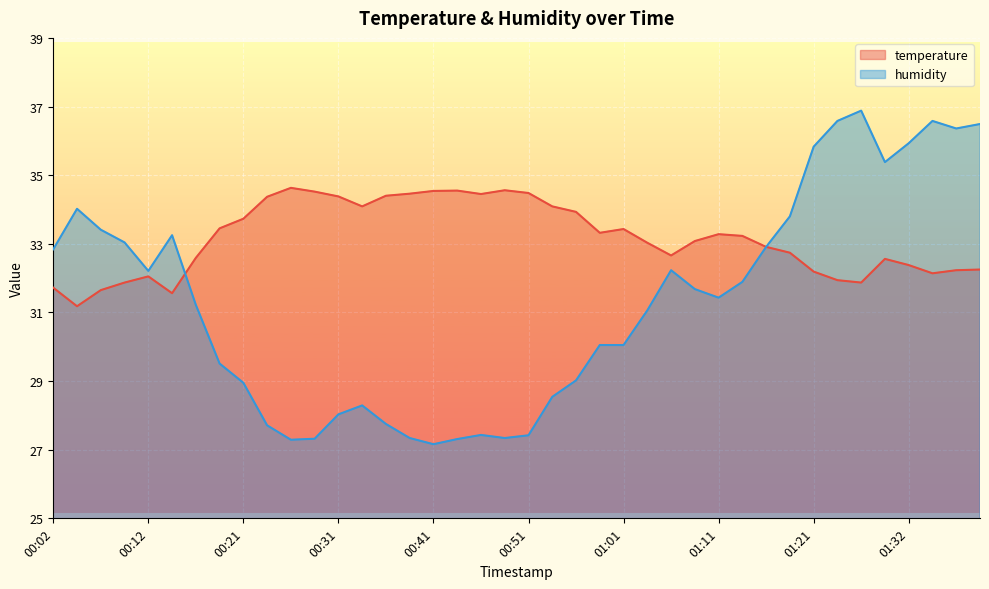

Between 00:43 and 01:37, which series saw the biggest shift?

humidity